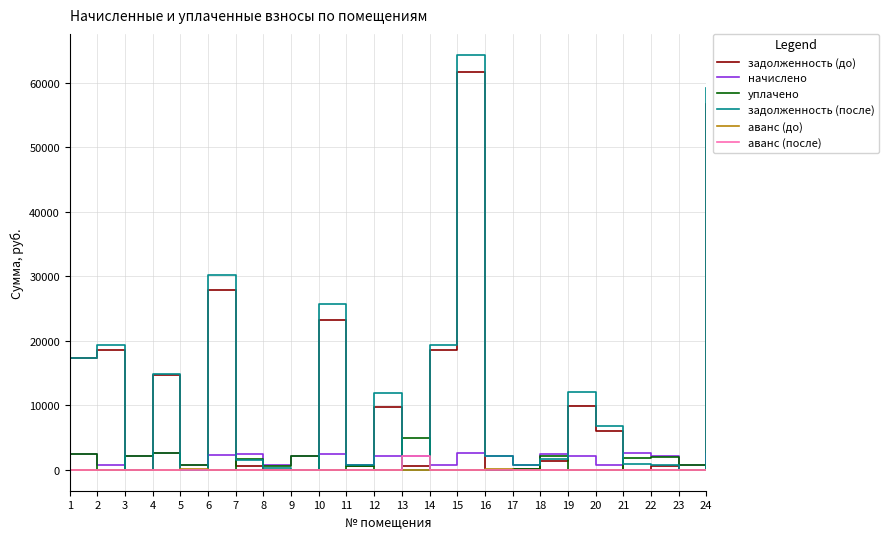

True or false: начислено and уплачено intersect in this chart.

True